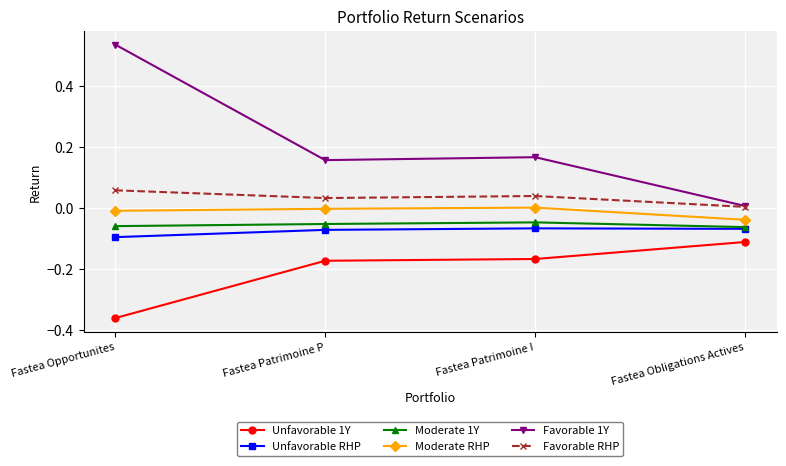

At which category does the chart reach its minimum across all series?

Fastea Opportunites